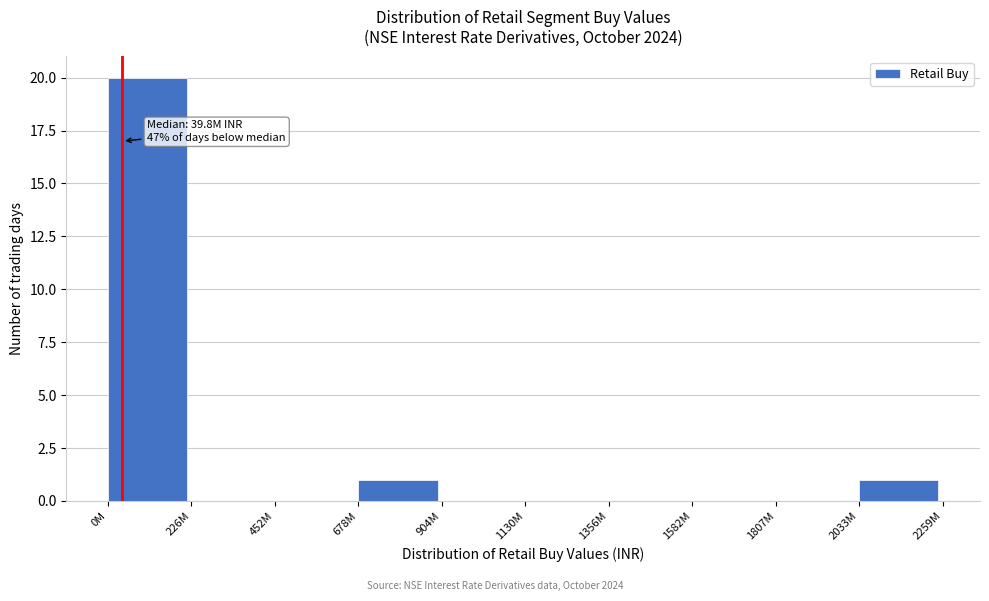

Reading left to right, transcribe all the data shown in this chart.

0M=20	226M=0	452M=0	678M=1	904M=0	1130M=0	1356M=0	1582M=0	1807M=0	2033M=1